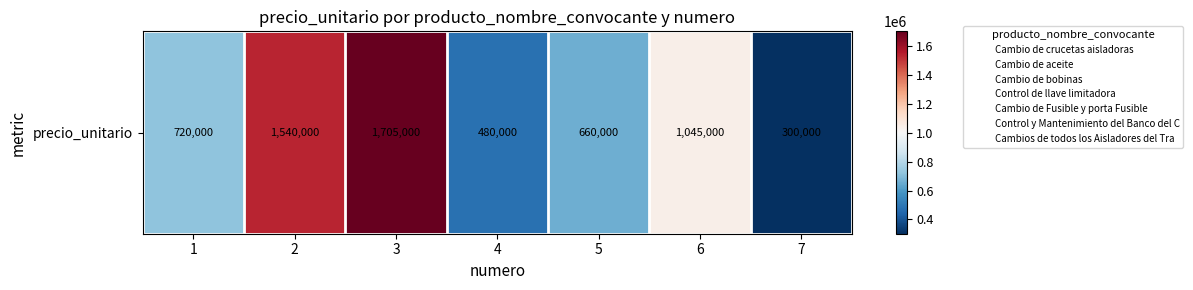

What is the minimum value shown in the chart?

300000